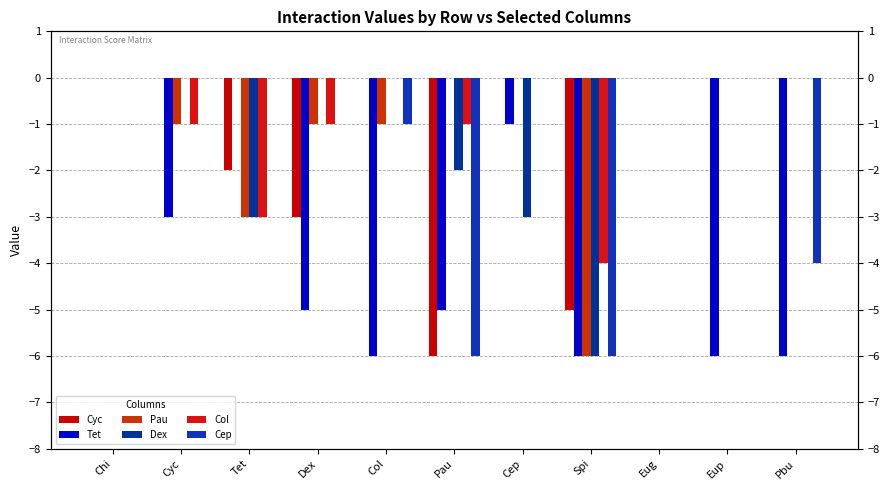

The Dex series shows 0 at Eug. True or false?

True